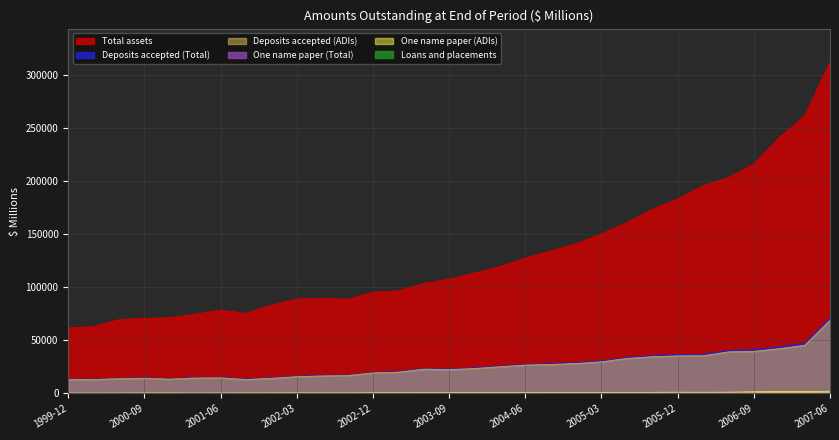

Reading left to right, extract all data points from this chart.

Total assets: 1999-12=61720	2000-03=63008	2000-06=69517	2000-09=70722	2000-12=71317	2001-03=74676	2001-06=78427	2001-09=75429	2001-12=83267	2002-03=88840	2002-06=89467	2002-09=88710	2002-12=95238	2003-03=96626	2003-06=103610	2003-09=107682	2003-12=113483	2004-03=119297	2004-06=127480	2004-09=134093	2004-12=140857	2005-03=150295	2005-06=160762	2005-09=173351	2005-12=183149	2006-03=195641	2006-06=203219	2006-09=215950	2006-12=240946	2007-03=261129	2007-06=312156
Deposits accepted (Total): 1999-12=13725	2000-03=13600	2000-06=14427	2000-09=14839	2000-12=14008	2001-03=15088	2001-06=15270	2001-09=13716	2001-12=14897	2002-03=16464	2002-06=17124	2002-09=17500	2002-12=19978	2003-03=20711	2003-06=23577	2003-09=23178	2003-12=24229	2004-03=25921	2004-06=27583	2004-09=28188	2004-12=29199	2005-03=30827	2005-06=34020	2005-09=35821	2005-12=36634	2006-03=36906	2006-06=40571	2006-09=41243	2006-12=43929	2007-03=47208	2007-06=71071
Deposits accepted (ADIs): 1999-12=13359	2000-03=13197	2000-06=14007	2000-09=14402	2000-12=13574	2001-03=14601	2001-06=14767	2001-09=13177	2001-12=14330	2002-03=15879	2002-06=16567	2002-09=16946	2002-12=19394	2003-03=20143	2003-06=22971	2003-09=22523	2003-12=23551	2004-03=25234	2004-06=26756	2004-09=27349	2004-12=28258	2005-03=29848	2005-06=33001	2005-09=34644	2005-12=35379	2006-03=35532	2006-06=39189	2006-09=39651	2006-12=42209	2007-03=45327	2007-06=69011
One name paper (Total): 1999-12=409	2000-03=430	2000-06=469	2000-09=521	2000-12=550	2001-03=463	2001-06=516	2001-09=522	2001-12=576	2002-03=610	2002-06=577	2002-09=595	2002-12=679	2003-03=675	2003-06=723	2003-09=752	2003-12=783	2004-03=766	2004-06=844	2004-09=897	2004-12=1039	2005-03=996	2005-06=1028	2005-09=1119	2005-12=1244	2006-03=1225	2006-06=1256	2006-09=1628	2006-12=1869	2007-03=1784	2007-06=2149
One name paper (ADIs): 1999-12=409	2000-03=430	2000-06=469	2000-09=521	2000-12=550	2001-03=463	2001-06=516	2001-09=522	2001-12=576	2002-03=610	2002-06=577	2002-09=595	2002-12=679	2003-03=675	2003-06=723	2003-09=752	2003-12=783	2004-03=766	2004-06=844	2004-09=897	2004-12=1039	2005-03=996	2005-06=1028	2005-09=1119	2005-12=1244	2006-03=1225	2006-06=1256	2006-09=1628	2006-12=1869	2007-03=1784	2007-06=2149
Loans and placements: 1999-12=28	2000-03=33	2000-06=36	2000-09=37	2000-12=35	2001-03=42	2001-06=43	2001-09=46	2001-12=50	2002-03=52	2002-06=49	2002-09=46	2002-12=47	2003-03=46	2003-06=49	2003-09=52	2003-12=52	2004-03=49	2004-06=61	2004-09=62	2004-12=64	2005-03=68	2005-06=68	2005-09=80	2005-12=80	2006-03=82	2006-06=81	2006-09=90	2006-12=98	2007-03=108	2007-06=120